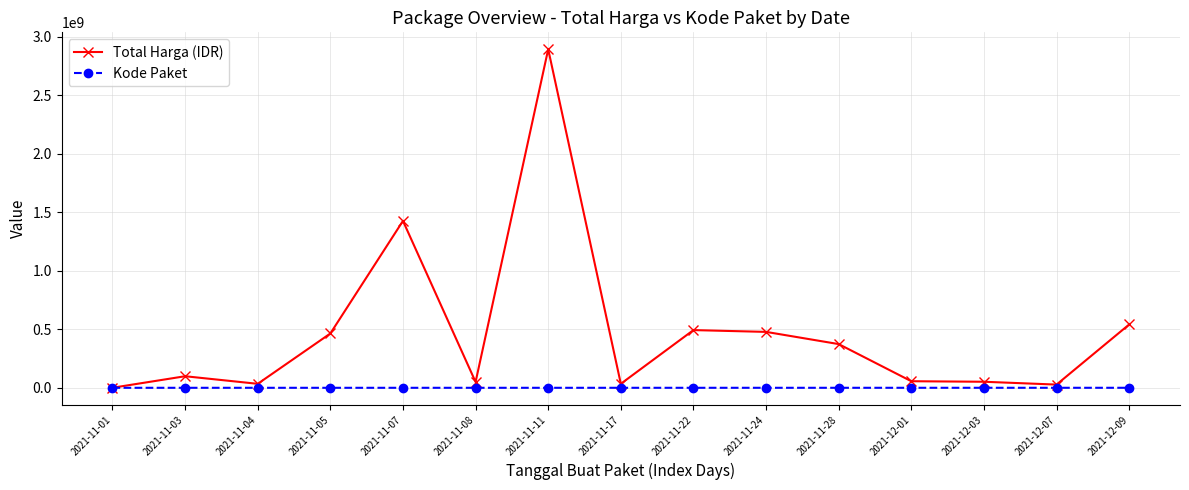

Between 2021-11-24 and 2021-12-03, which series saw the biggest shift?

Total Harga (IDR)